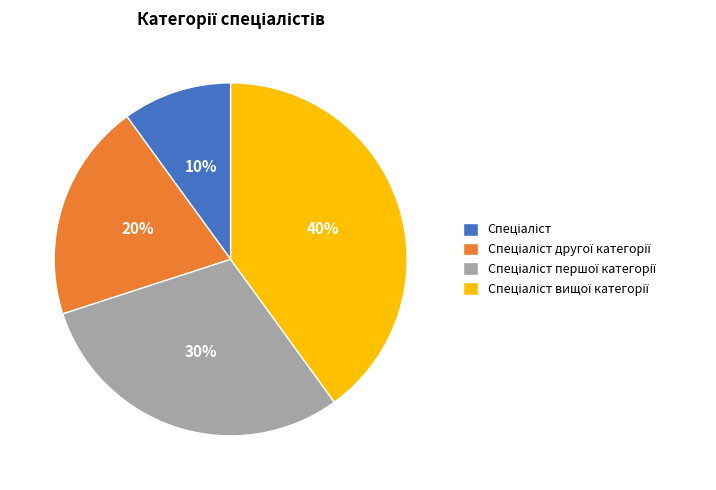

To the nearest percent, what is the average slice percentage?

25%